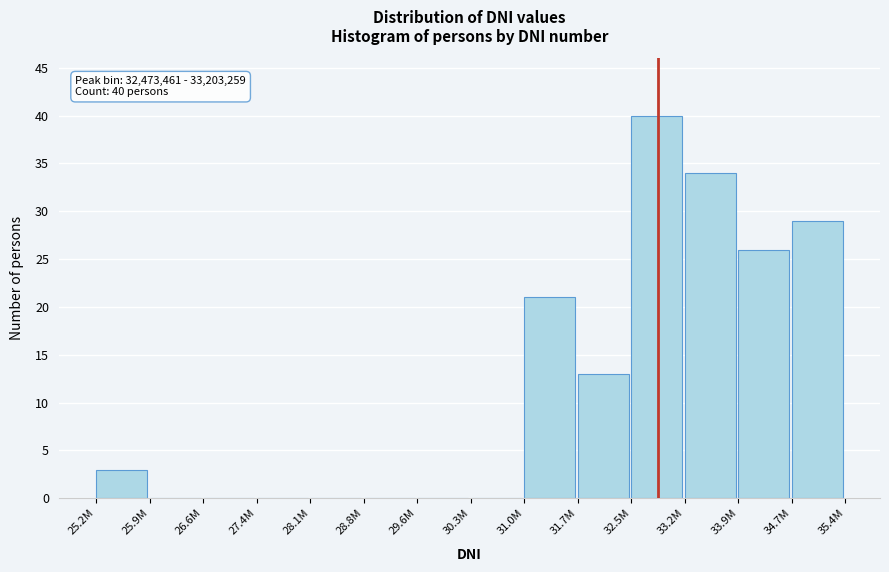

Reading right to left, transcribe all the data shown in this chart.

34.7M=29	33.9M=26	33.2M=34	32.5M=40	31.7M=13	31.0M=21	30.3M=0	29.6M=0	28.8M=0	28.1M=0	27.4M=0	26.6M=0	25.9M=0	25.2M=3